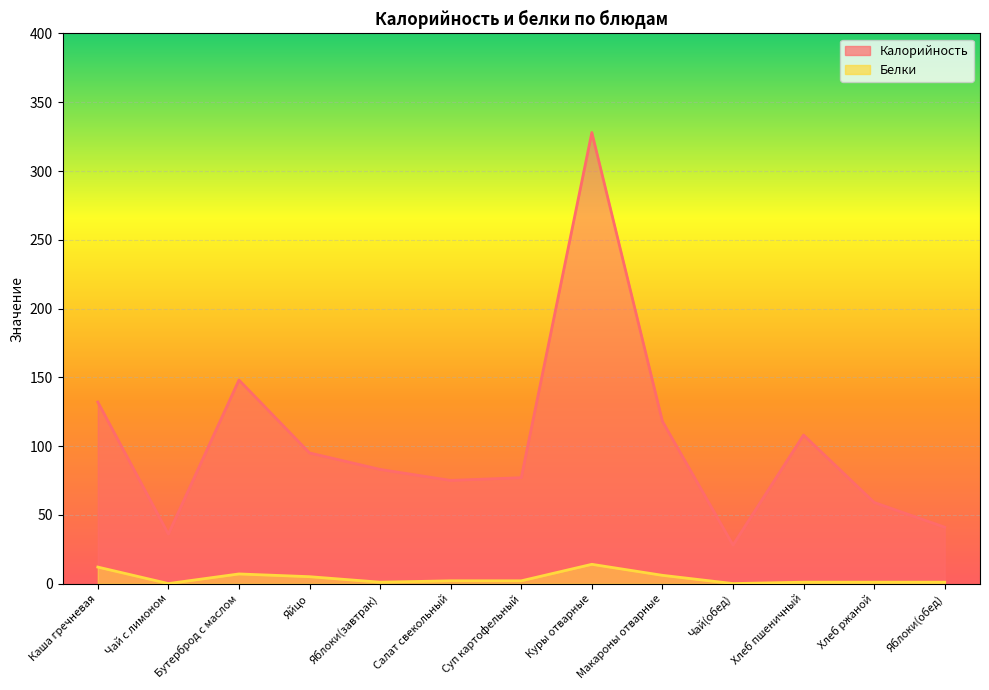

What are all the series names shown in the legend?

Калорийность, Белки